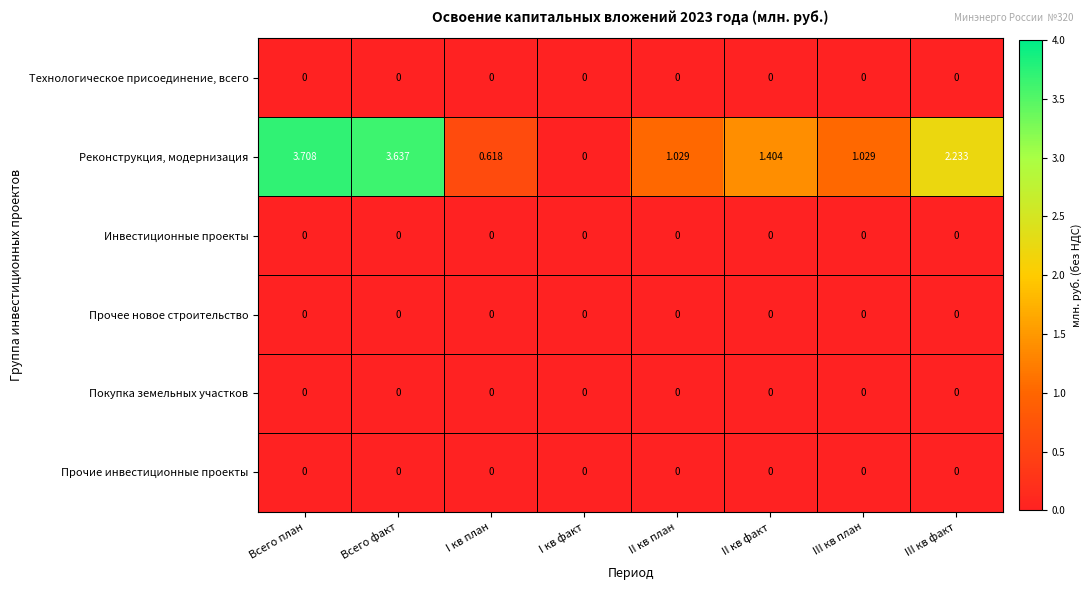

Which series changed the most between Всего факт and III кв факт?

Реконструкция, модернизация